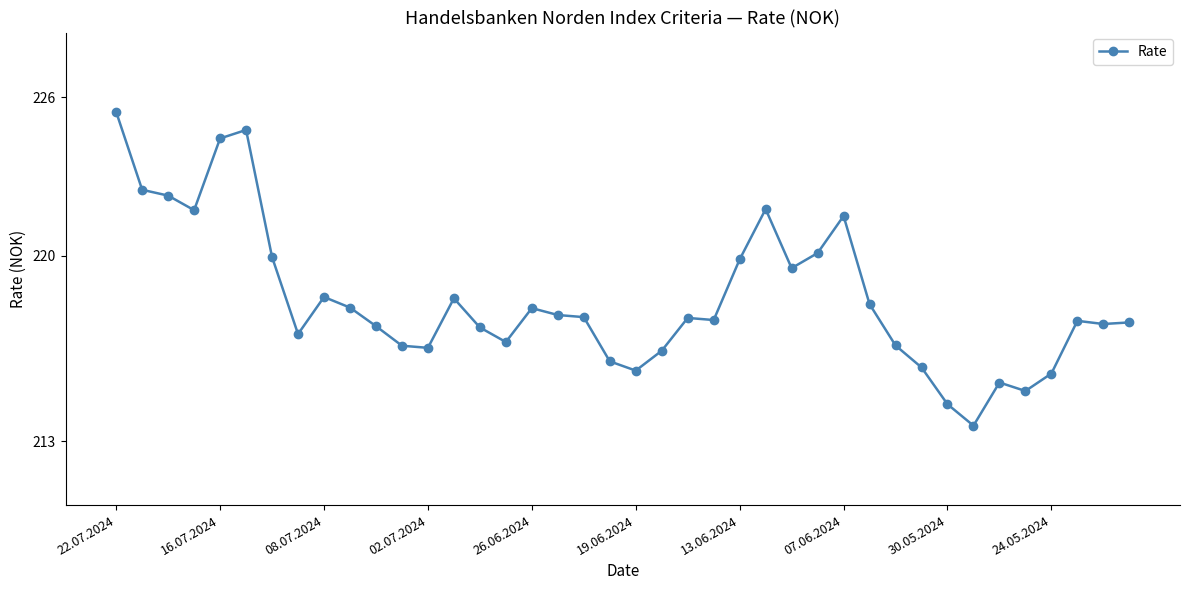

Count the number of data series in this chart.

1